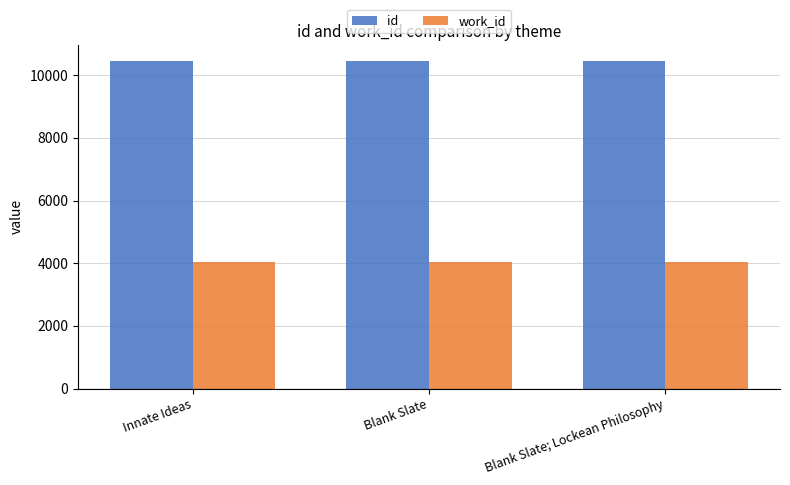

What is the average value of the work_id series?

4034